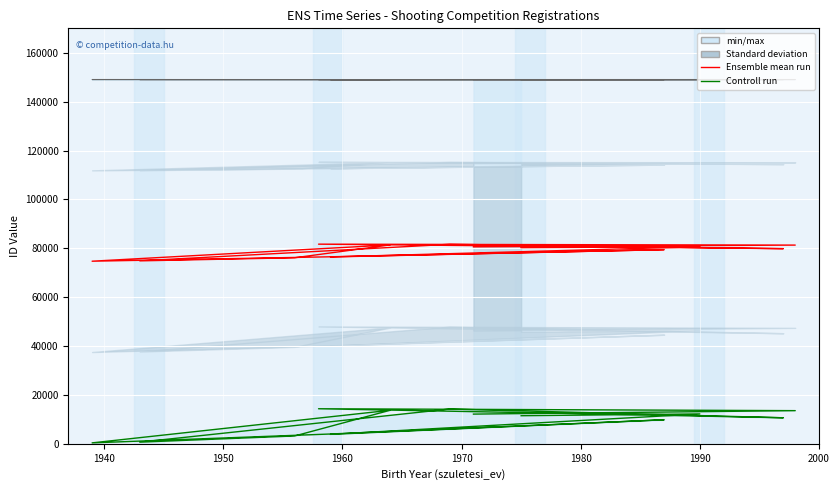

How many interior local peaks does the Ensemble mean run series have?

5